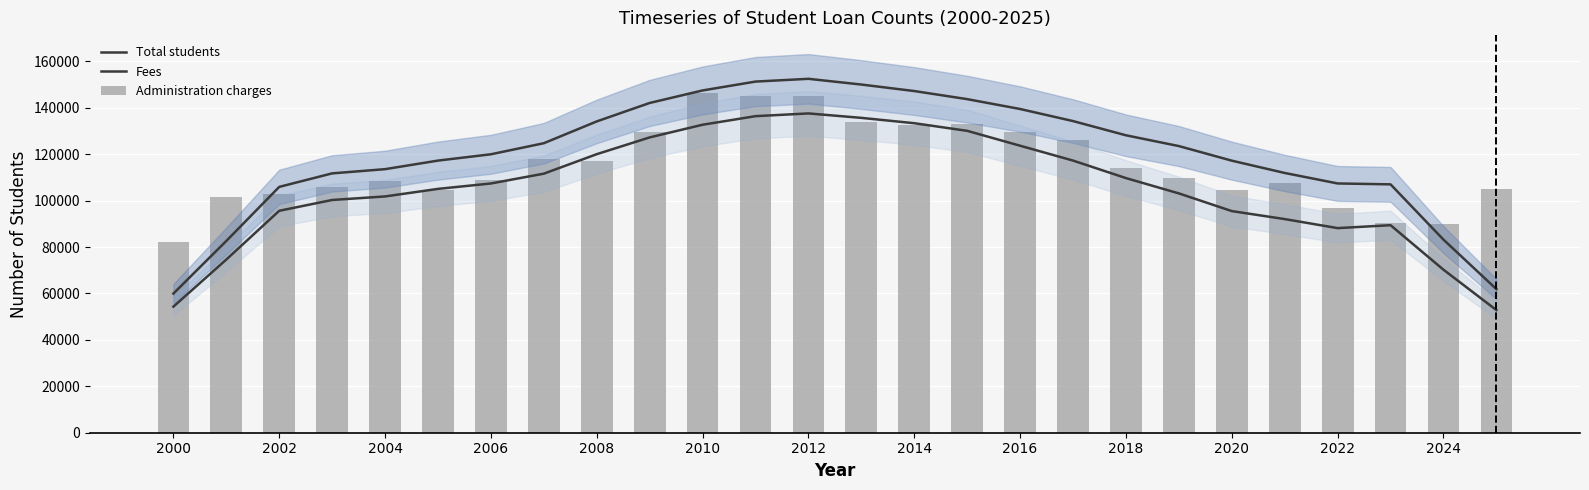

What is the difference between the maximum and minimum values in the Administration charges series?

64200.0